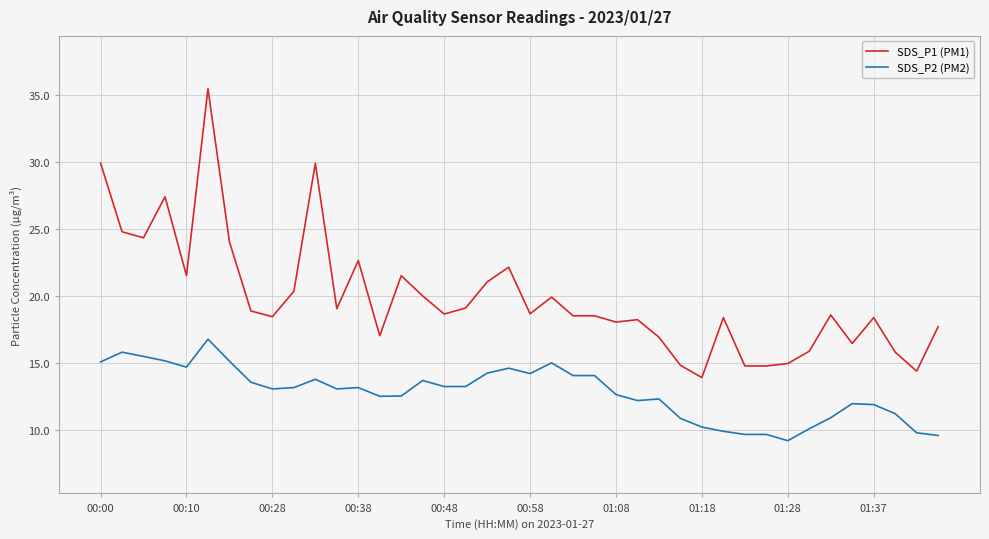

True or false: SDS_P1 (PM1) and SDS_P2 (PM2) cross at least once.

False